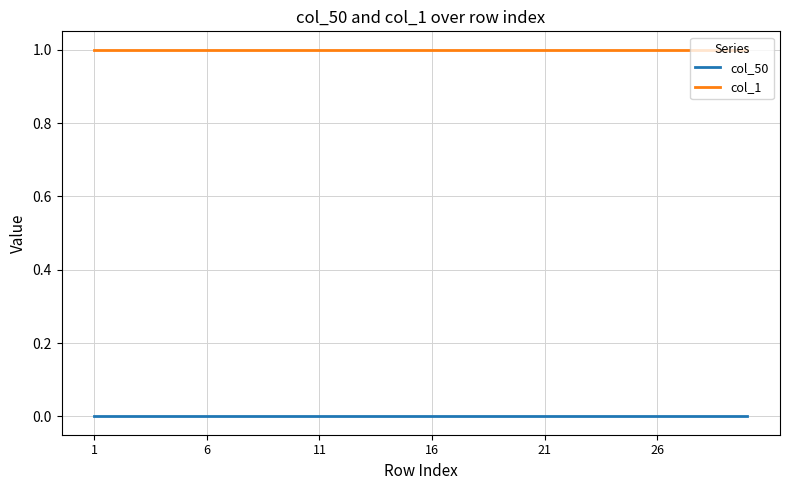

True or false: col_50 and col_1 cross at least once.

False